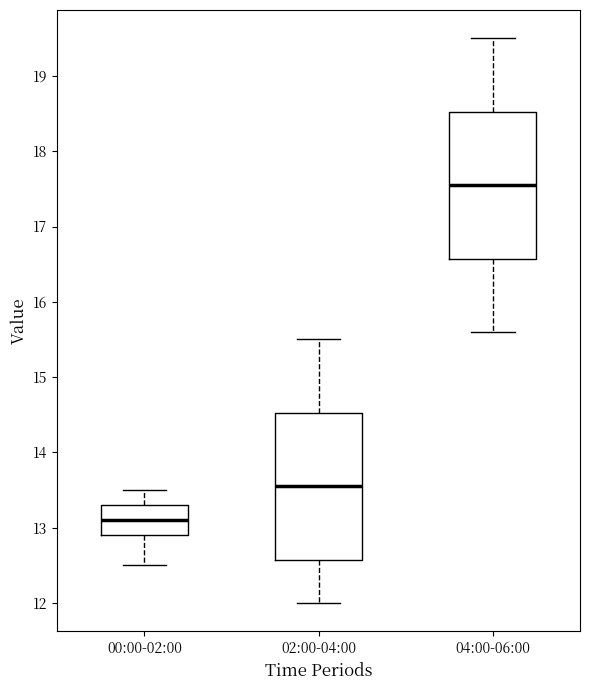

Reading left to right, read every box against the y-axis: the position of its median line, the range the box covers, and the ends of its whiskers. The values are not printed on the chart, so give them approximately, as read against the axis.

00:00-02:00: median 13.1, box 12.9 to 13.3, whiskers 12.5 to 13.5
02:00-04:00: median 13.6, box 12.6 to 14.5, whiskers 12.0 to 15.5
04:00-06:00: median 17.6, box 16.6 to 18.5, whiskers 15.6 to 19.5